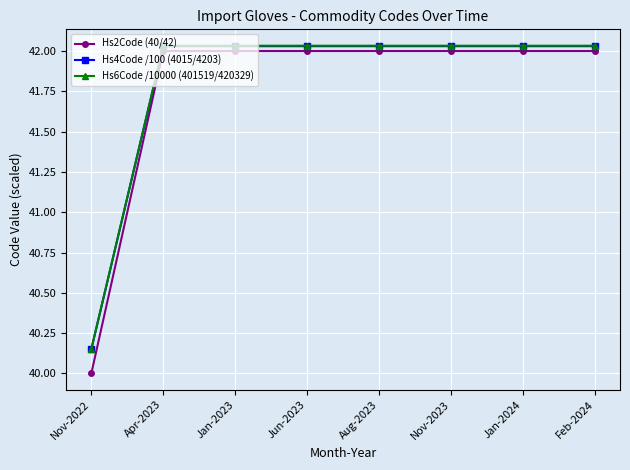

True or false: Hs6Code /10000 (401519/420329) and Hs4Code /100 (4015/4203) cross at least once.

False